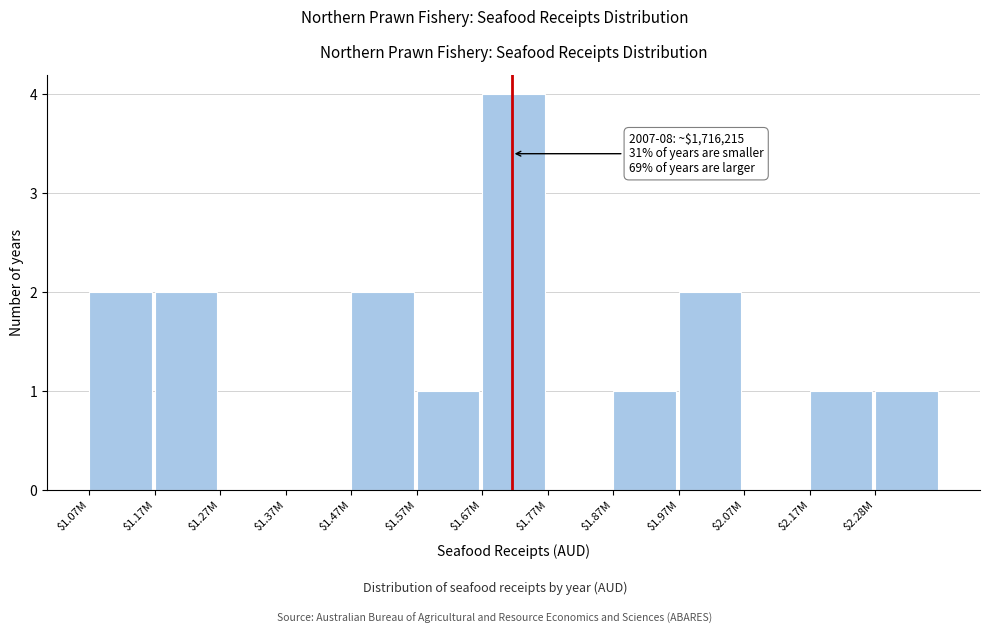

What is the maximum value shown in the chart?

4